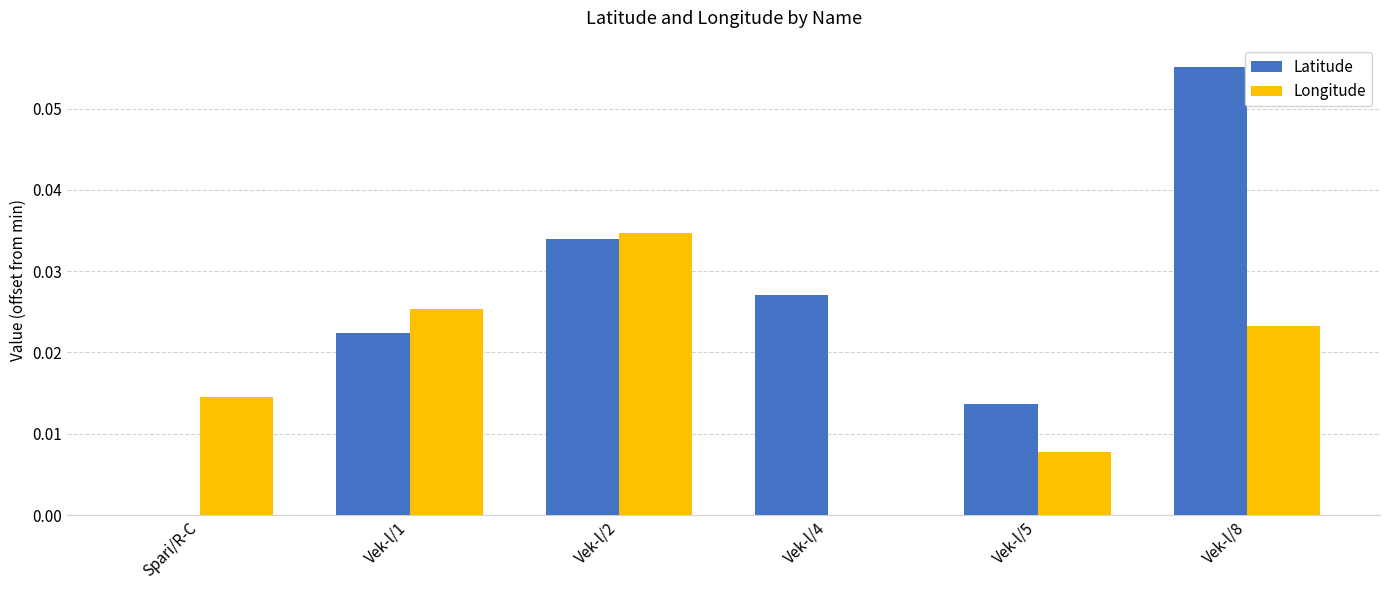

At which label does Longitude reach its peak?

Vek-l/2